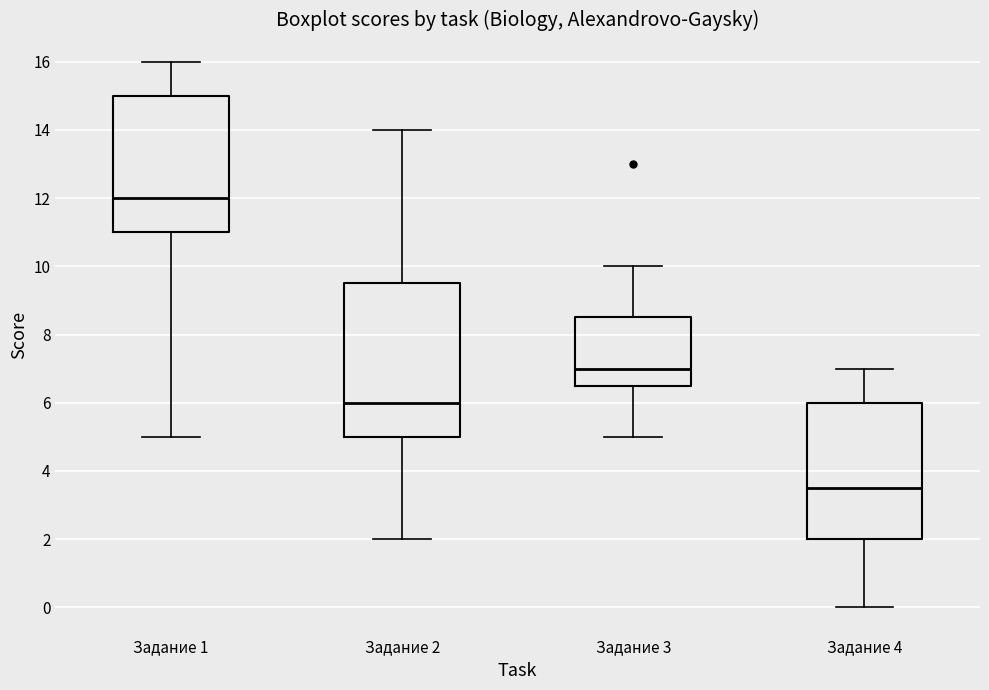

Reading left to right, transcribe this box plot: for each box, give where its median line is, the range the box spans, and where its two whiskers end, as read against the y-axis. The values are not printed on the chart, so give them approximately, as read against the axis.

Задание 1: median 12.0, box 11.0 to 15.0, whiskers 5.0 to 16.0
Задание 2: median 6.0, box 5.0 to 9.6, whiskers 2.0 to 14.0
Задание 3: median 7.0, box 6.6 to 8.6, whiskers 5.0 to 10.0
Задание 4: median 3.6, box 2.0 to 6.0, whiskers 0.0 to 7.0